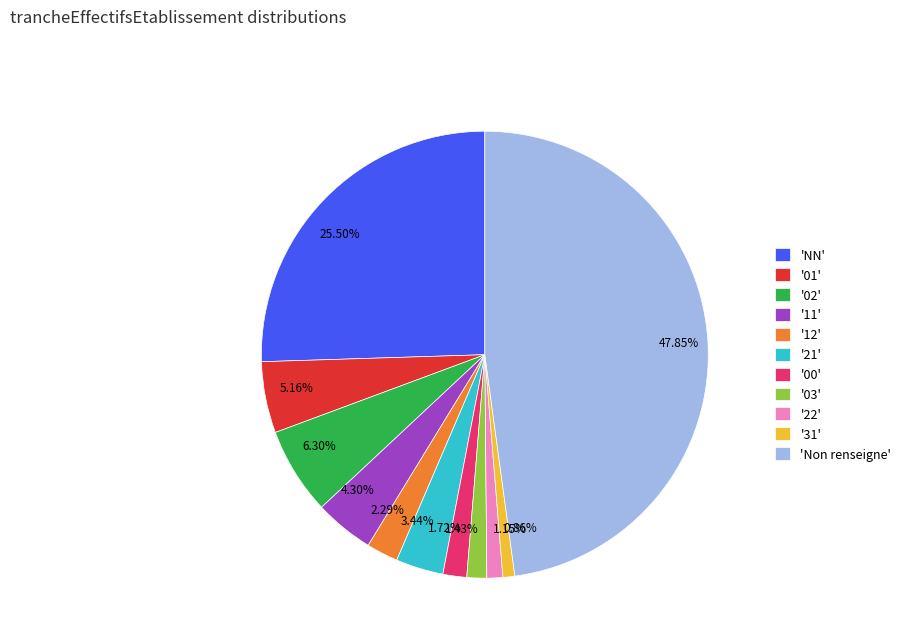

Between 6.30% and 1.43%, which is larger?

6.30%